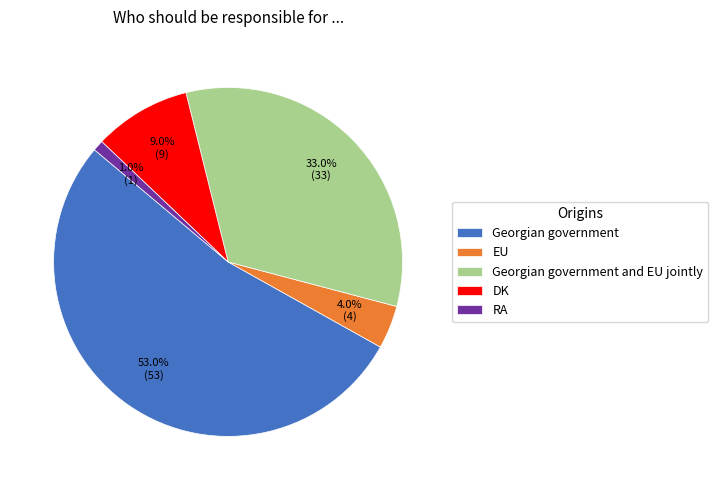

To the nearest percent, what is the difference between the DK and EU slice percentages?

5%